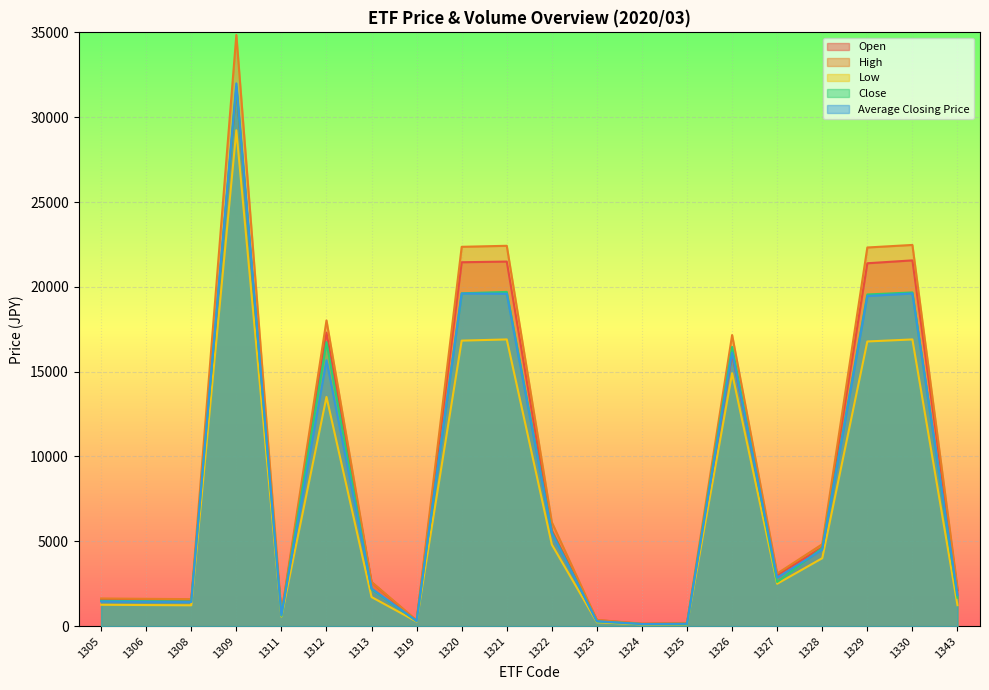

Which category has the lowest value in the Open series?

1324